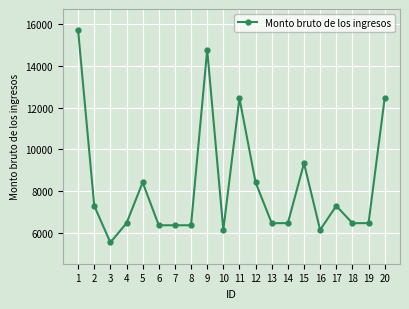

Reading left to right, list all the values displayed in this chart.

1=15711	2=7282	3=5522	4=6450	5=8405	6=6349	7=6349	8=6349	9=14774	10=6126	11=12445	12=8405	13=6450	14=6450	15=9327	16=6126	17=7282	18=6450	19=6450	20=12445